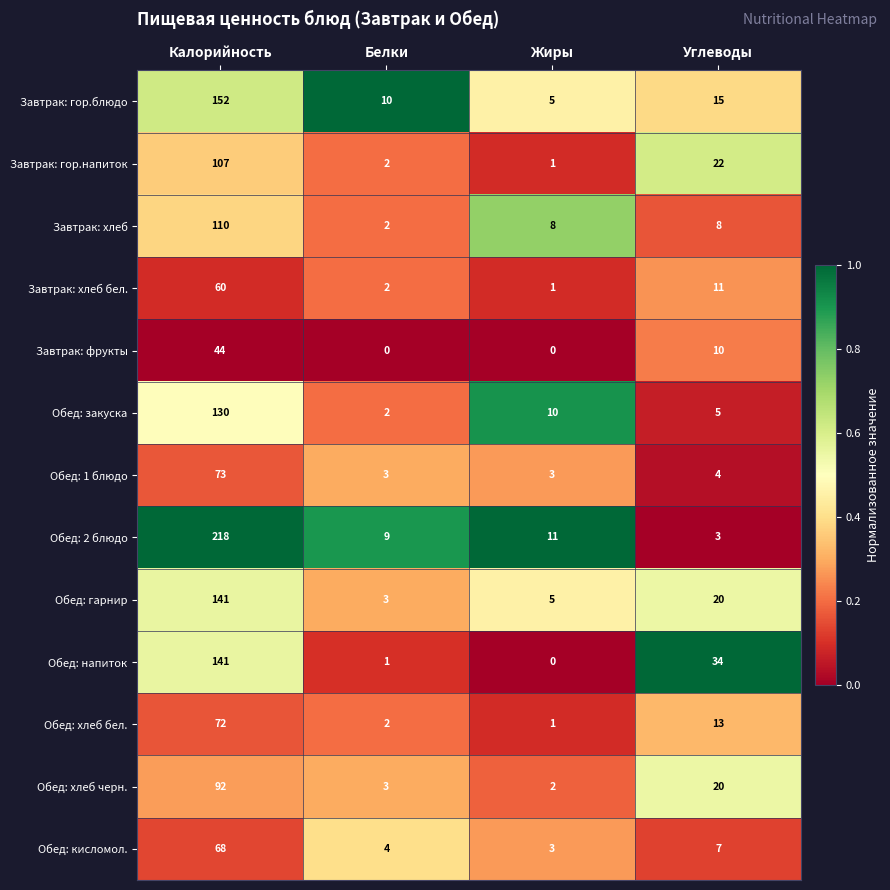

At which category is the sum across all series the highest?

Калорийность